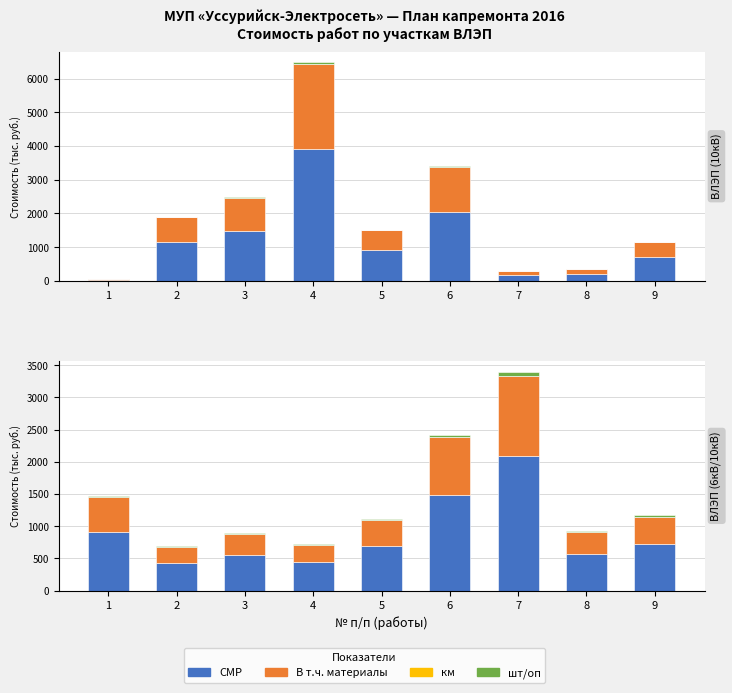

At which category is the sum across all series the highest?

7